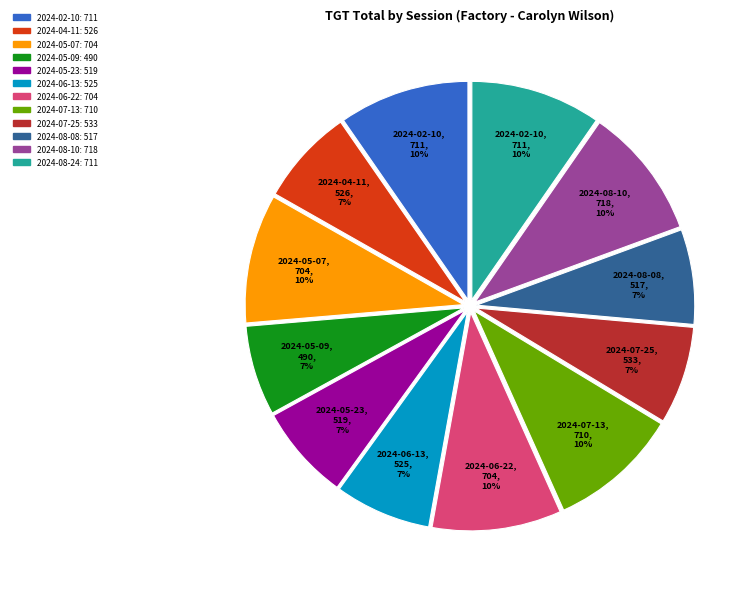

Approximately how many times larger is the value at 2024-06-13 compared to 2024-08-08?

1.0